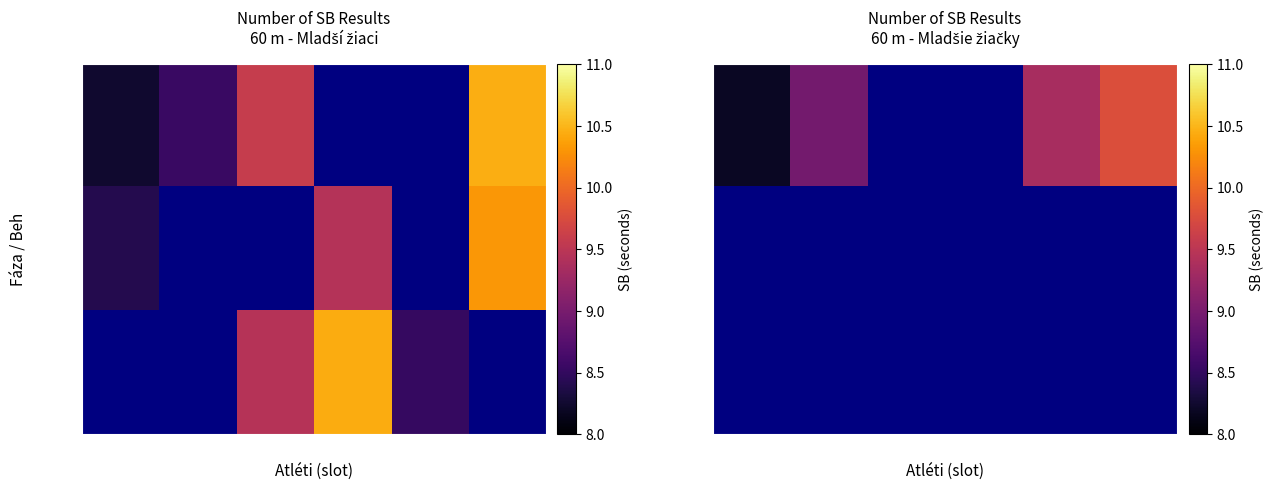

At how many categories does at least one series exceed 9?

2